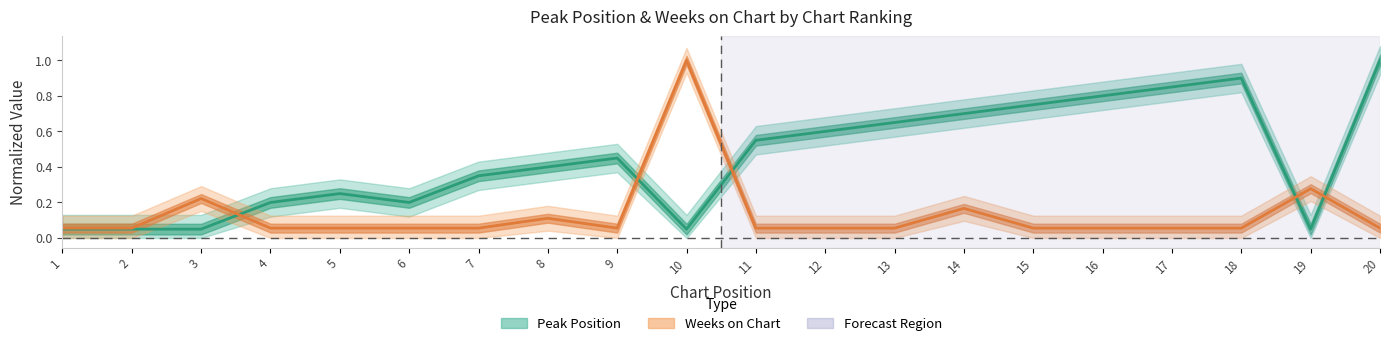

How many lines are shown in the chart?

2